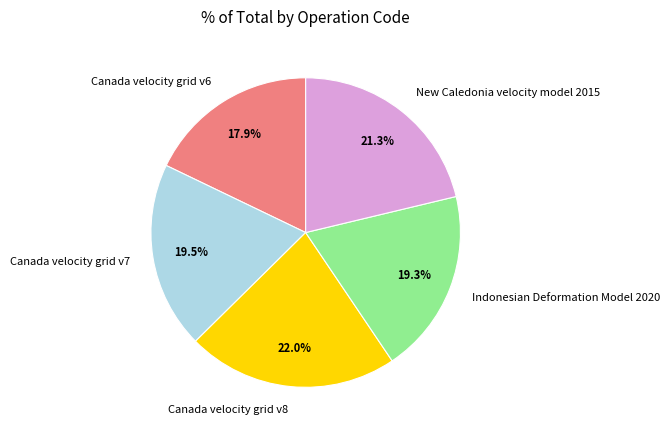

Does Canada velocity grid v6 account for over 50% of the chart?

No